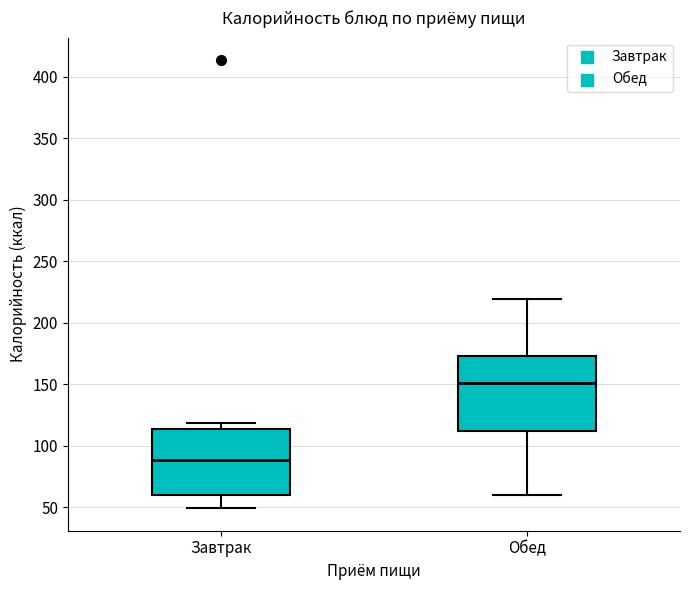

Reading left to right, read every box against the y-axis: the position of its median line, the range the box covers, and the ends of its whiskers. The values are not printed on the chart, so give them approximately, as read against the axis.

Завтрак: median 90, box 60 to 115, whiskers 50 to 120
Обед: median 150, box 110 to 175, whiskers 60 to 220